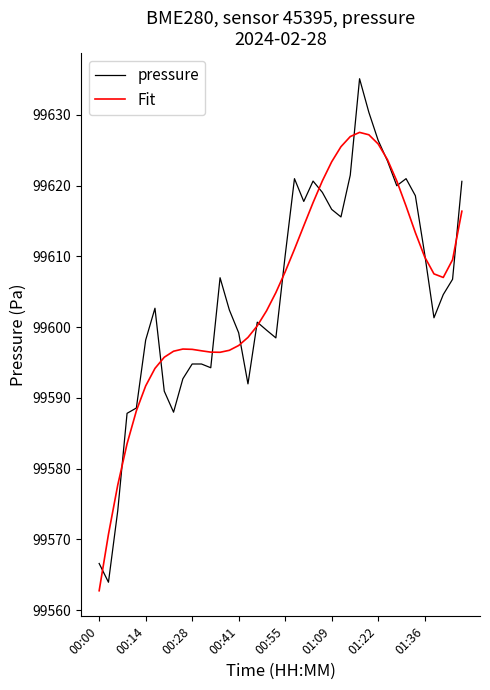

Which series has the widest spread of values?

pressure